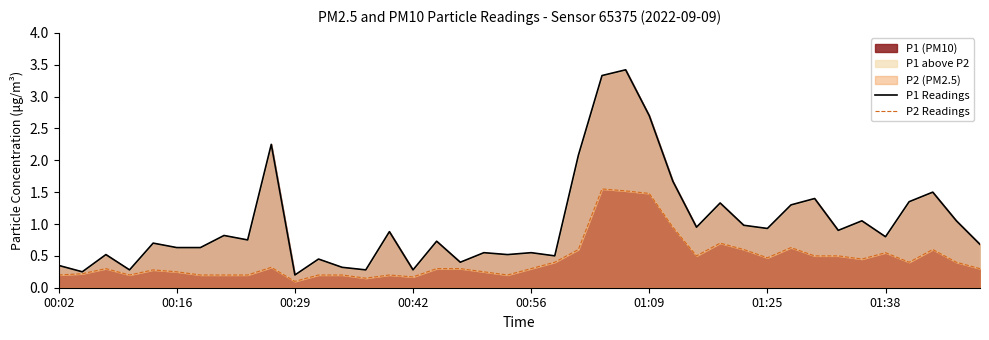

Between 00:16 and 28, which series saw the biggest shift?

P1 Readings